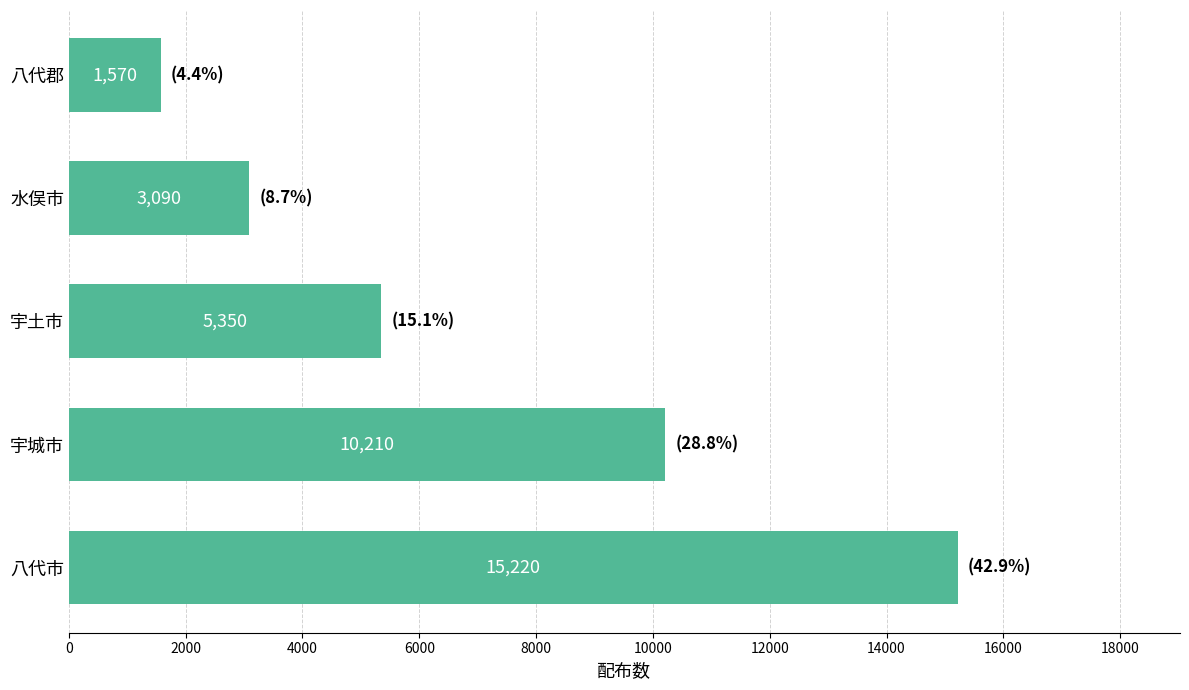

What is the difference between the values at 八代市 and 水俣市?

12130